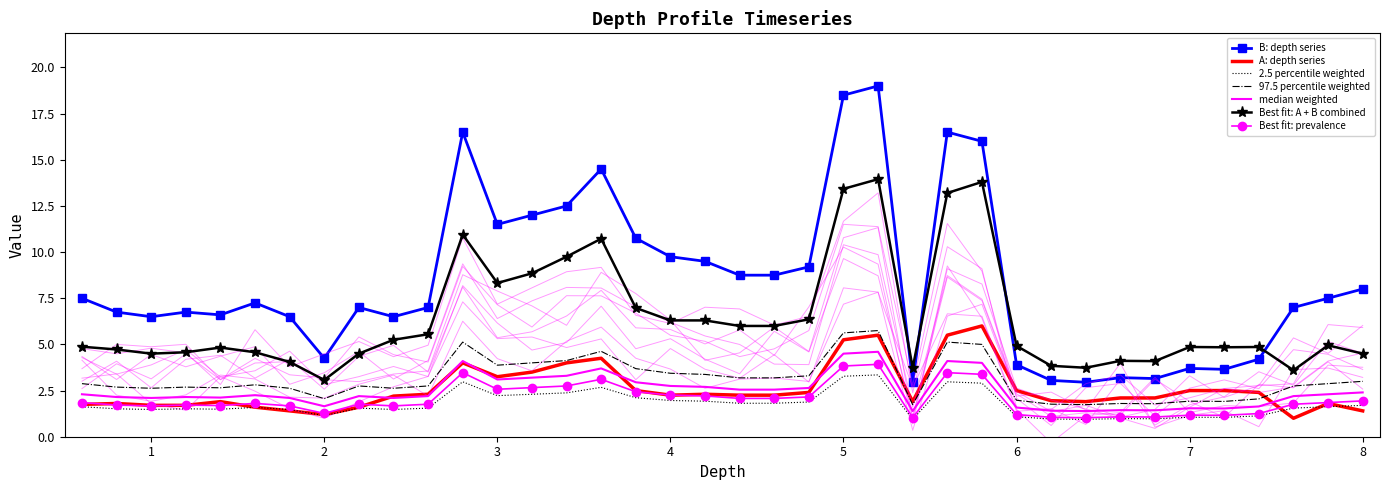

What position from the right is 2.0?

31